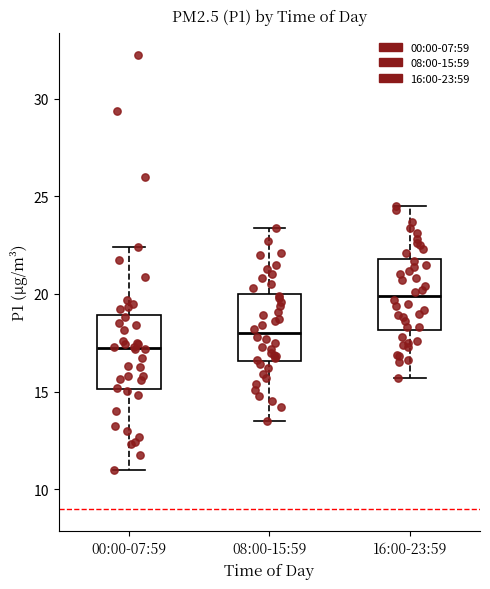

Reading left to right, transcribe this box plot: for each box, give where its median line is, the range the box spans, and where its two whiskers end, as read against the y-axis. The values are not printed on the chart, so give them approximately, as read against the axis.

00:00-07:59: median 17.5, box 15.0 to 19.0, whiskers 11.0 to 22.5
08:00-15:59: median 18.0, box 16.5 to 20.0, whiskers 13.5 to 23.5
16:00-23:59: median 20.0, box 18.0 to 22.0, whiskers 15.5 to 24.5